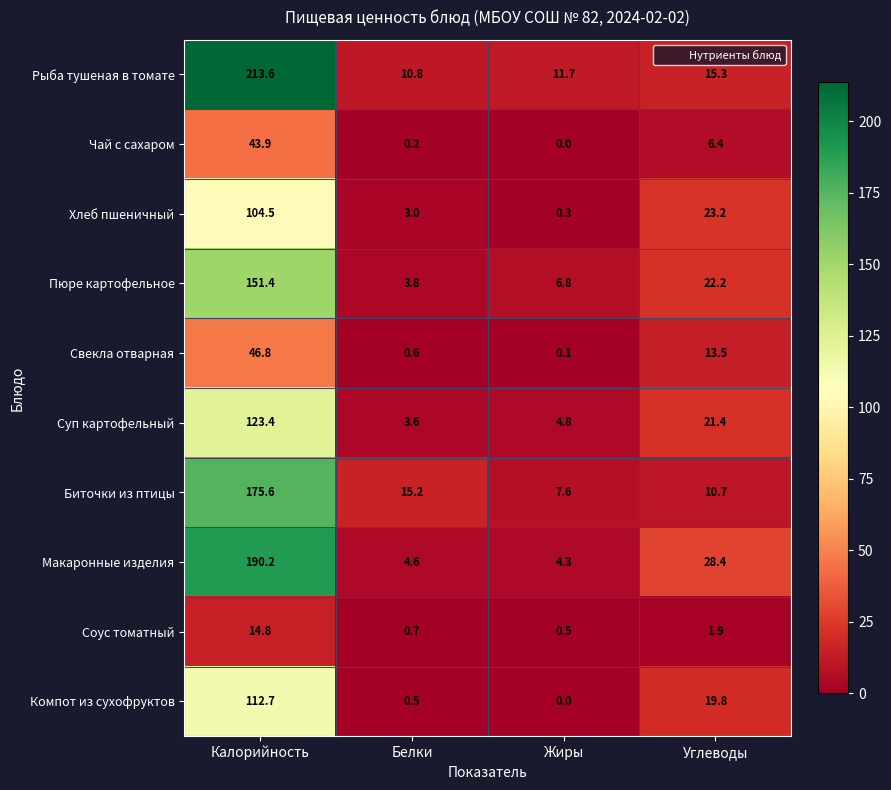

What is the difference between the Пюре картофельное values at Белки and Жиры?

3.0